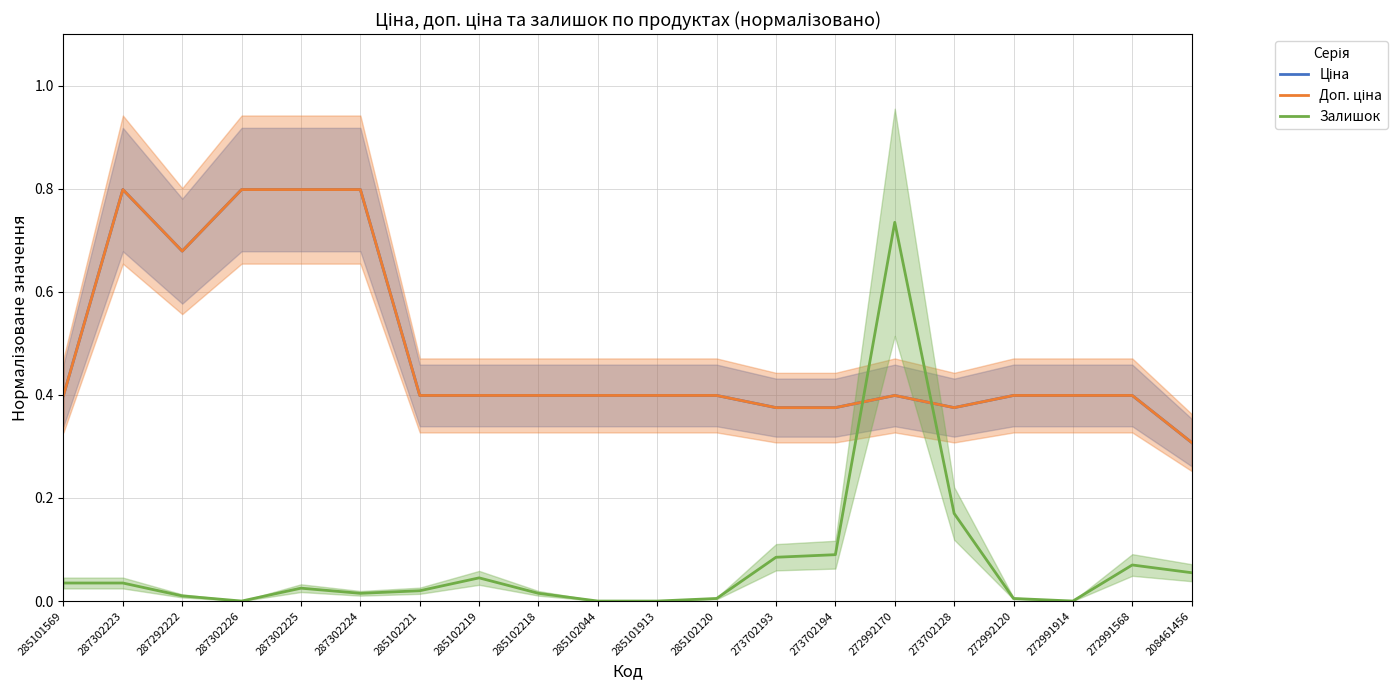

Reading left to right, transcribe all the data shown in this chart.

Ціна: 285101569=0.4	287302223=0.8	287292222=0.7	287302226=0.8	287302225=0.8	287302224=0.8	285102221=0.4	285102219=0.4	285102218=0.4	285102044=0.4	285101913=0.4	285102120=0.4	273702193=0.4	273702194=0.4	272992170=0.4	273702128=0.4	272992120=0.4	272991914=0.4	272991568=0.4	208461456=0.3
Доп. ціна: 285101569=0.4	287302223=0.8	287292222=0.7	287302226=0.8	287302225=0.8	287302224=0.8	285102221=0.4	285102219=0.4	285102218=0.4	285102044=0.4	285101913=0.4	285102120=0.4	273702193=0.4	273702194=0.4	272992170=0.4	273702128=0.4	272992120=0.4	272991914=0.4	272991568=0.4	208461456=0.3
Залишок: 285101569=0.0	287302223=0.0	287292222=0.0	287302226=0.0	287302225=0.0	287302224=0.0	285102221=0.0	285102219=0.0	285102218=0.0	285102044=0.0	285101913=0.0	285102120=0.0	273702193=0.1	273702194=0.1	272992170=0.7	273702128=0.2	272992120=0.0	272991914=0.0	272991568=0.1	208461456=0.1